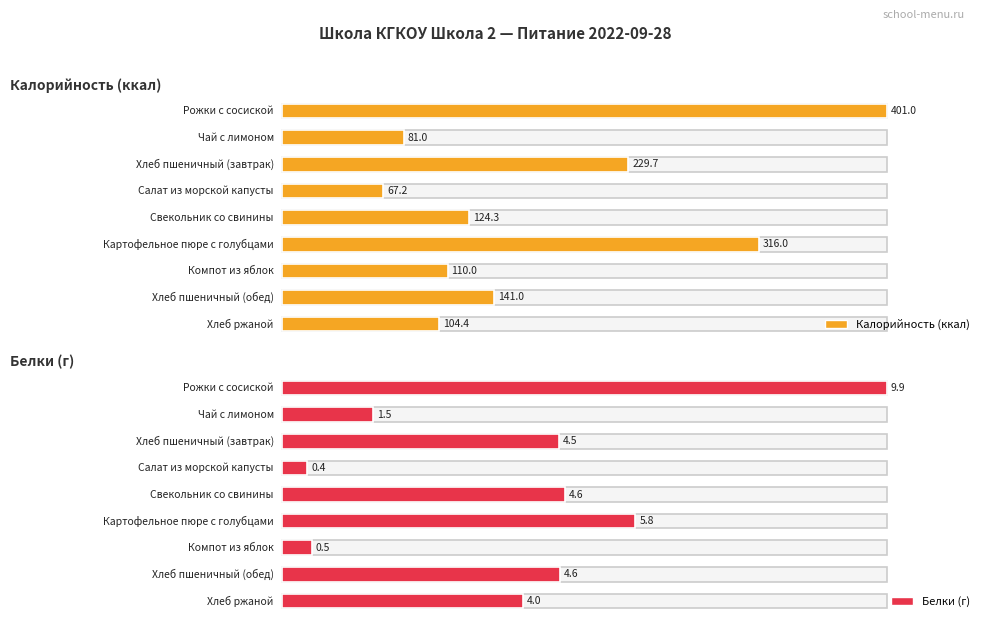

At how many categories does at least one series exceed 162?

3